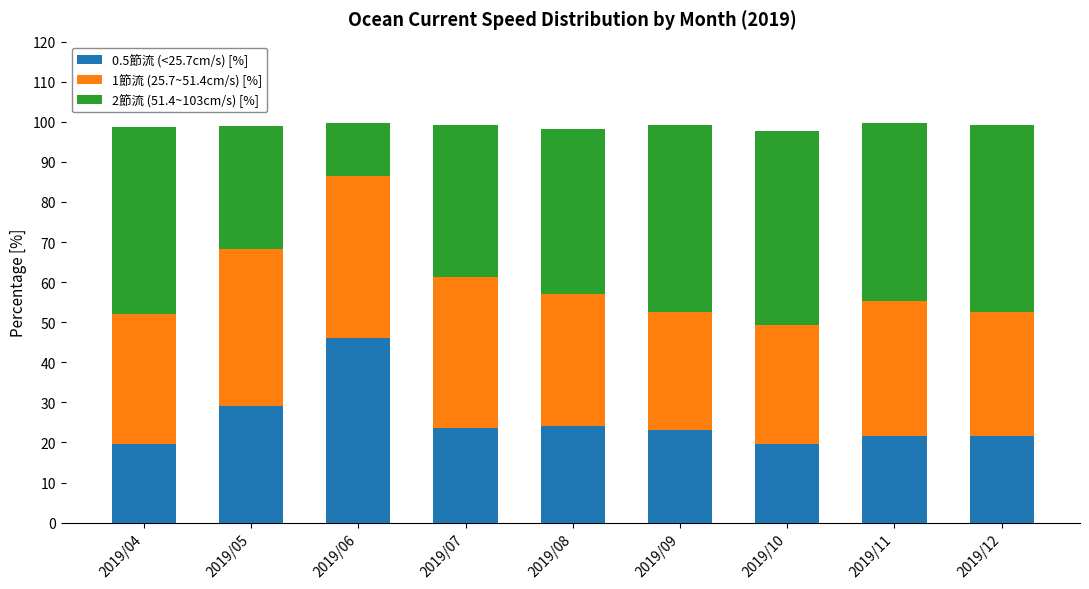

Is it true that 0.5節流 (<25.7cm/s) [%] equals 32.6 at 2019/08?

False